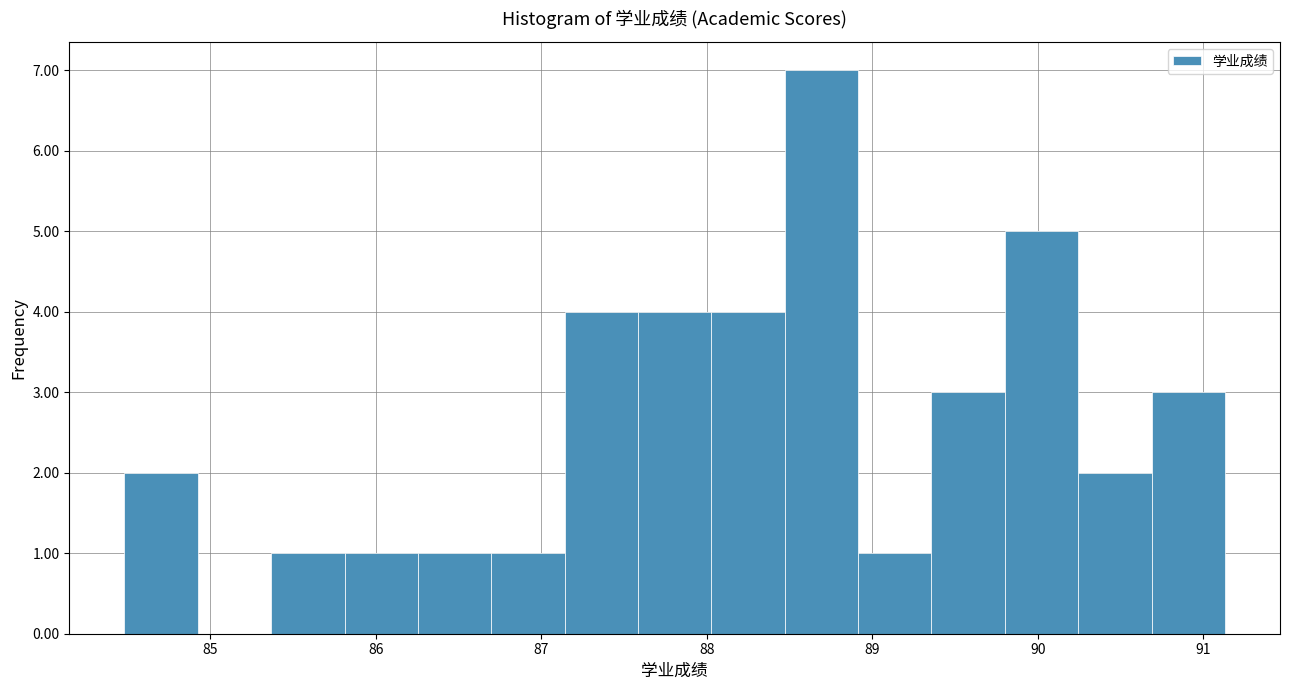

Over which range of the x-axis is the bar tallest?

88.5 to 88.9